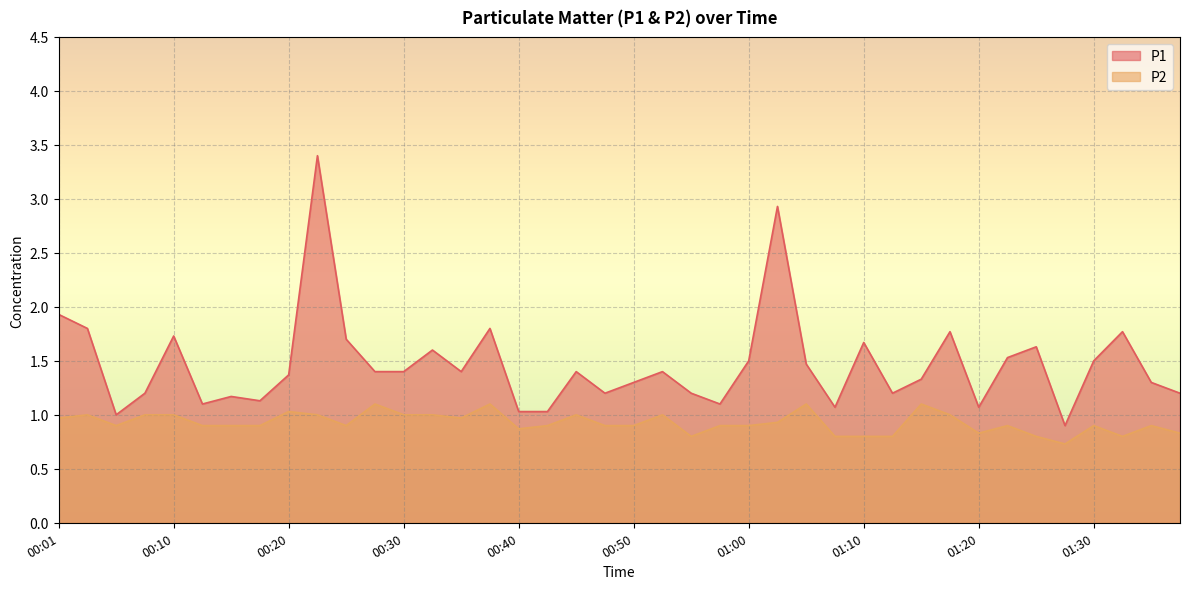

In P1, how many points are higher than both neighbors (excluding endpoints)?

12